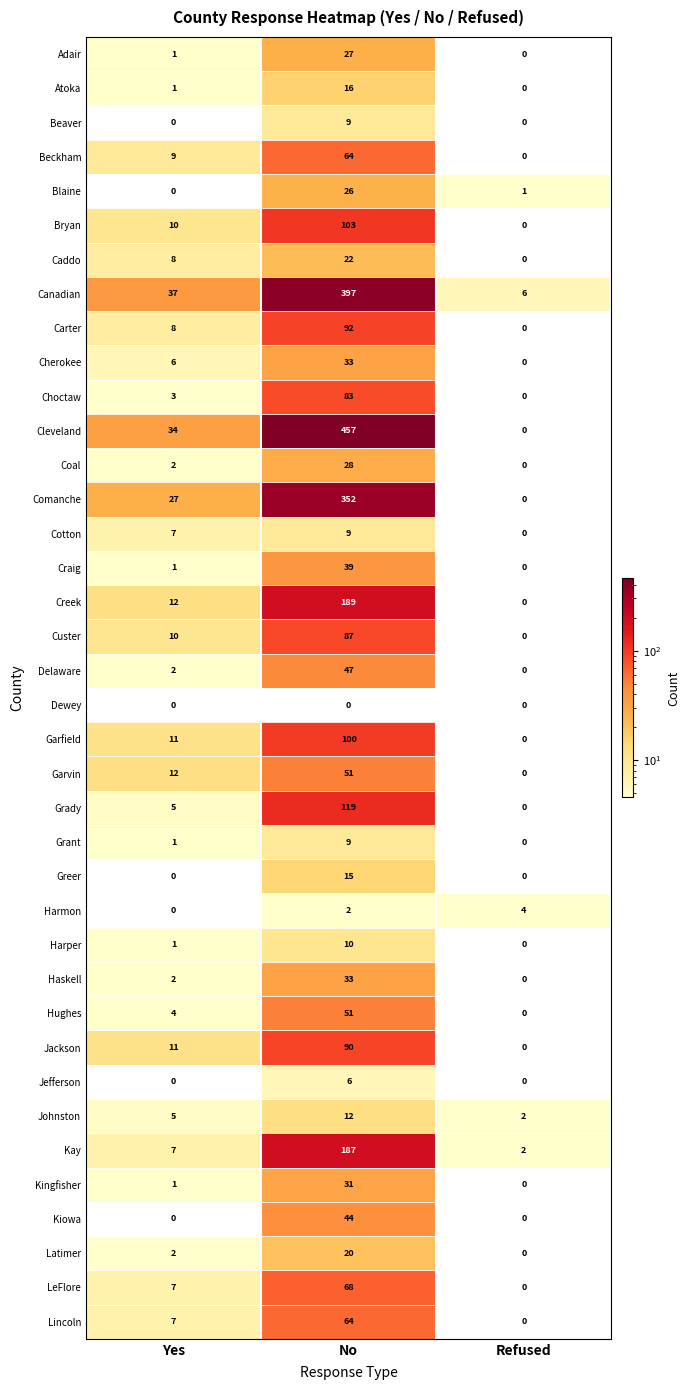

Rank the categories by Carter value from highest to lowest.

No, Yes, Refused